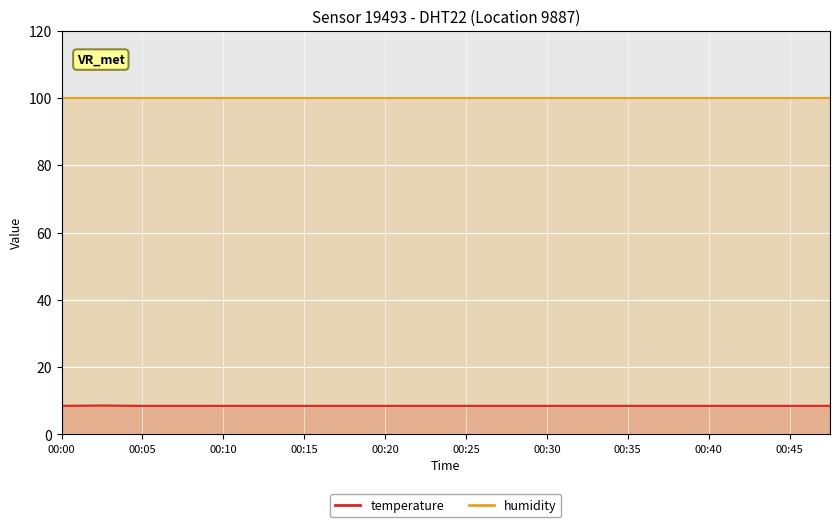

What is the total value across all series at 00:40?

108.4